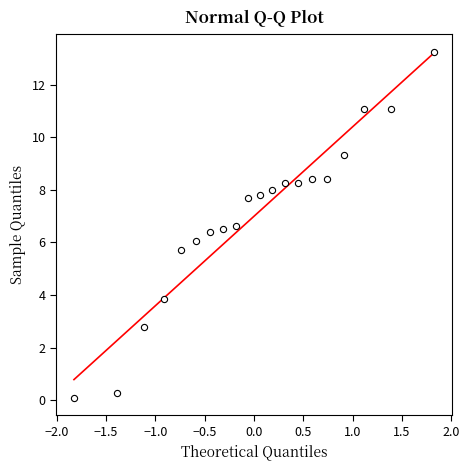

What is the range of X values (max minus min)?

3.6